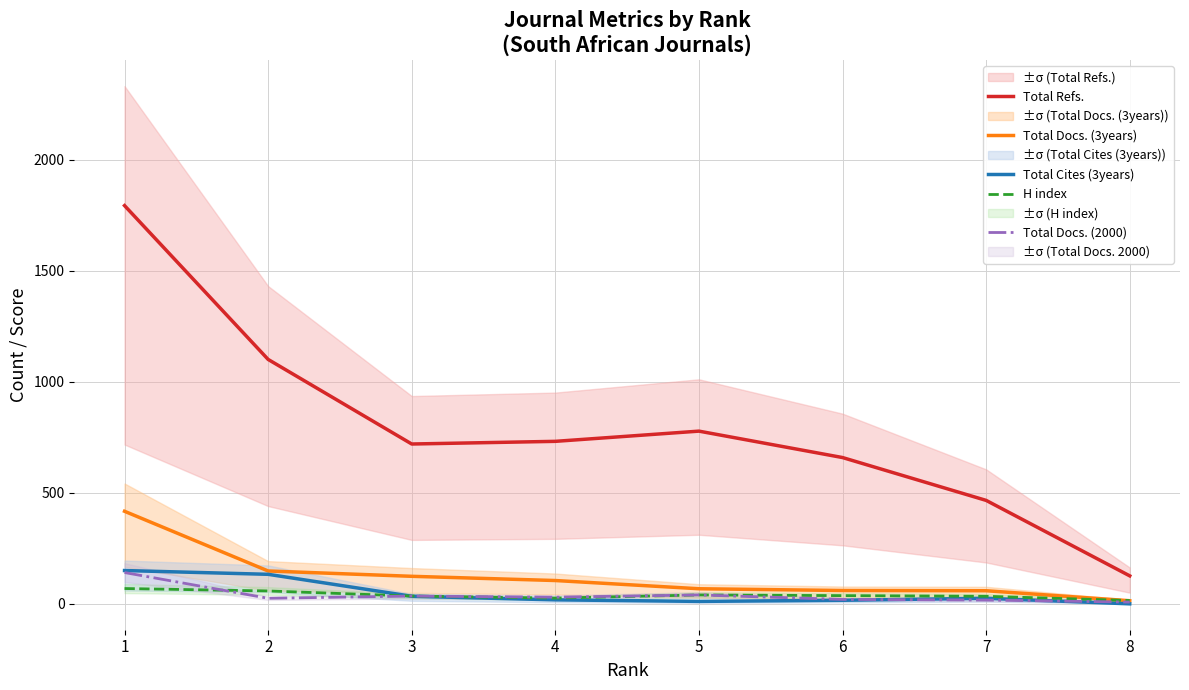

Read the Total Docs. (2000) value at 1, to the nearest 5.

140